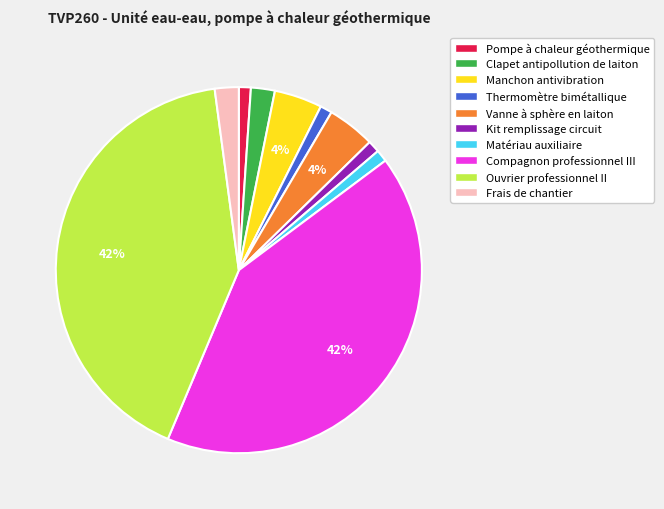

To the nearest percent, what percentage of the pie is Clapet antipollution de laiton?

2%